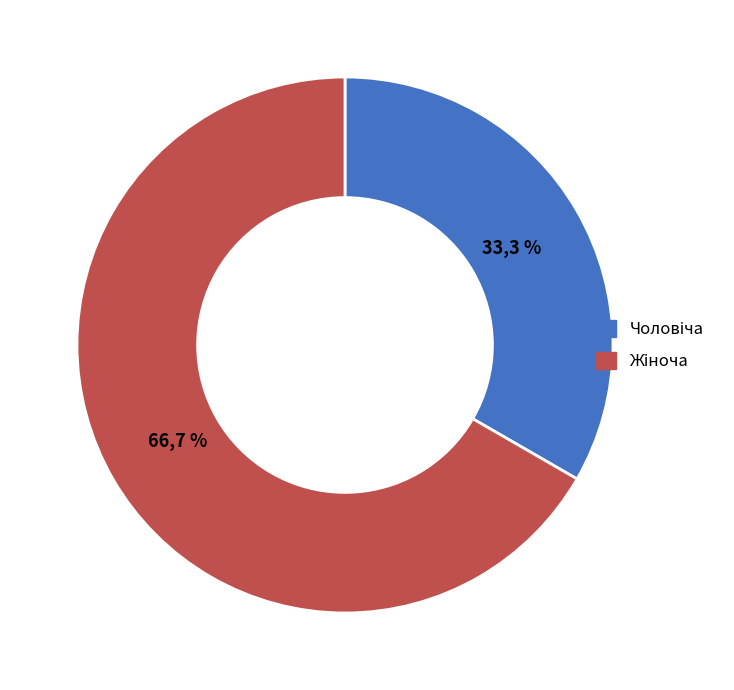

True or false: Чоловіча accounts for 48% of the total.

False